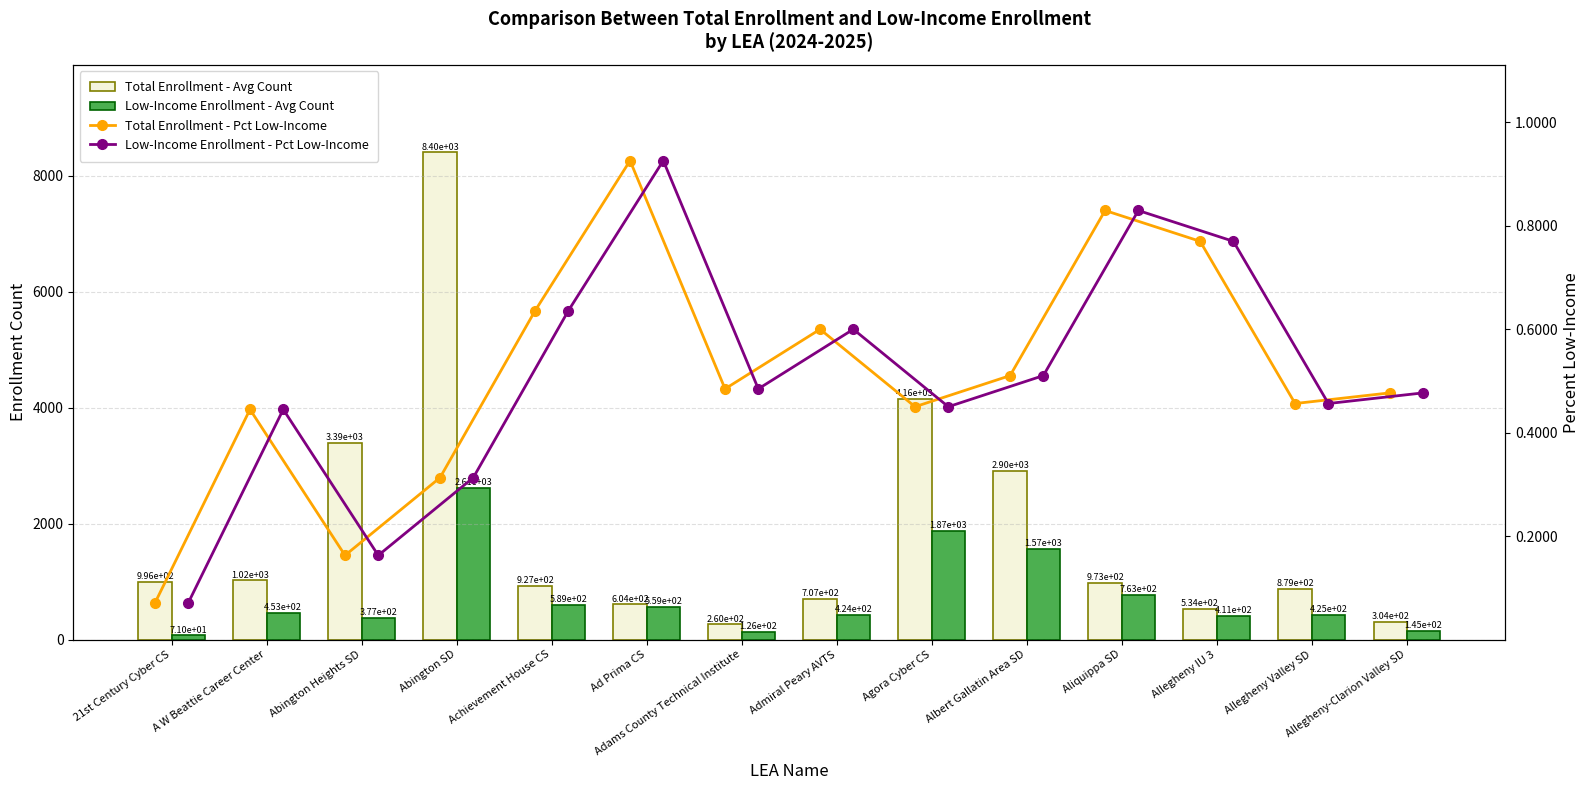

Which series has the widest spread of values?

Total Enrollment - Avg Count